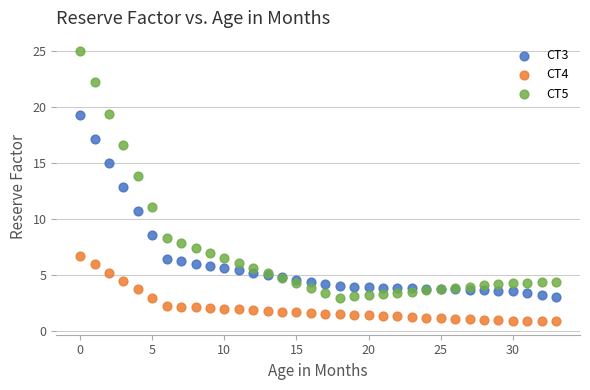

Which series reaches the minimum Y coordinate?

CT4